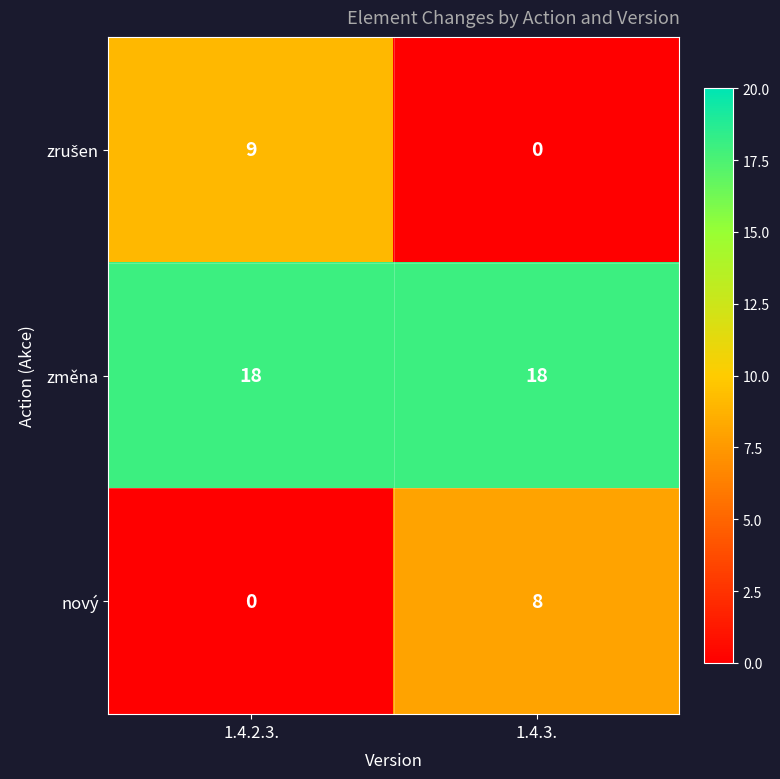

At which label is nový closest to 4?

1.4.2.3.